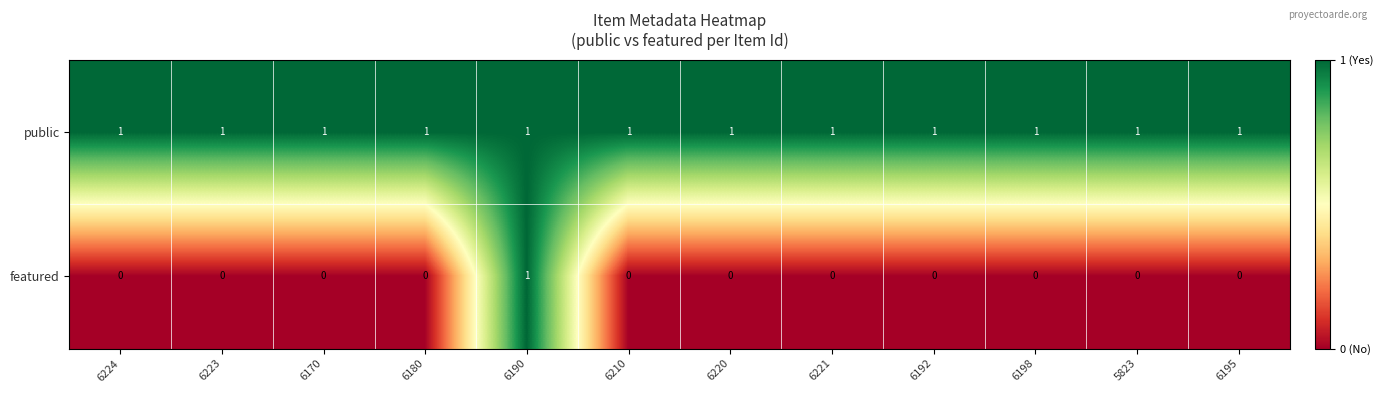

Is it true that public equals 1 at 5823?

True